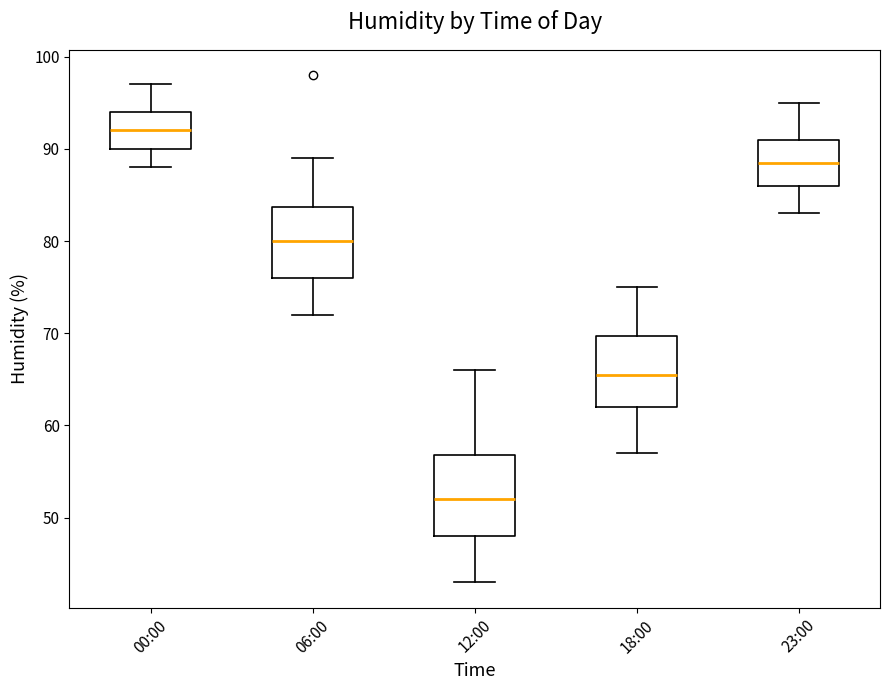

Reading left to right, read every box against the y-axis: the position of its median line, the range the box covers, and the ends of its whiskers. The values are not printed on the chart, so give them approximately, as read against the axis.

00:00: median 92, box 90 to 94, whiskers 88 to 97
06:00: median 80, box 76 to 84, whiskers 72 to 89
12:00: median 52, box 48 to 57, whiskers 43 to 66
18:00: median 66, box 62 to 70, whiskers 57 to 75
23:00: median 89, box 86 to 91, whiskers 83 to 95